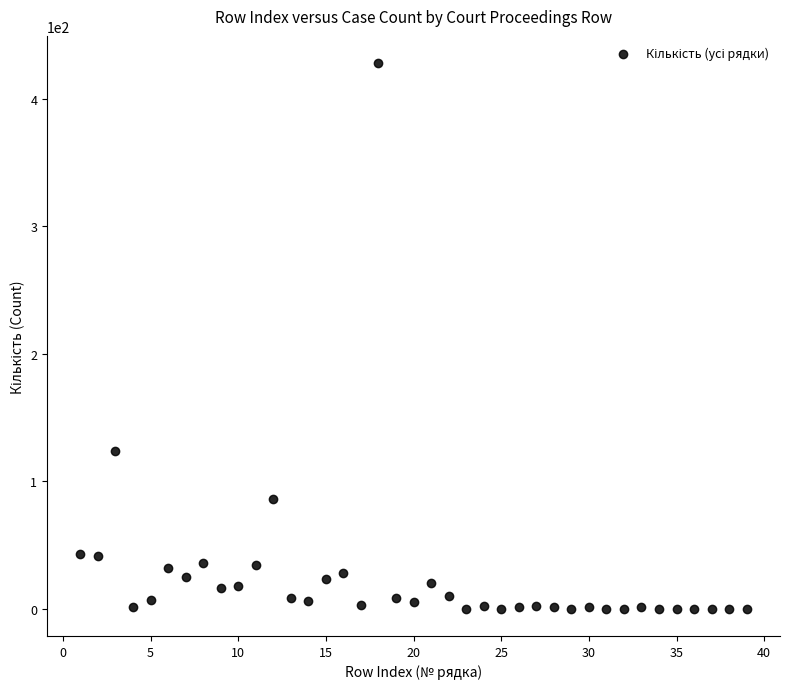

What is the range of Y values (max minus min)?

428